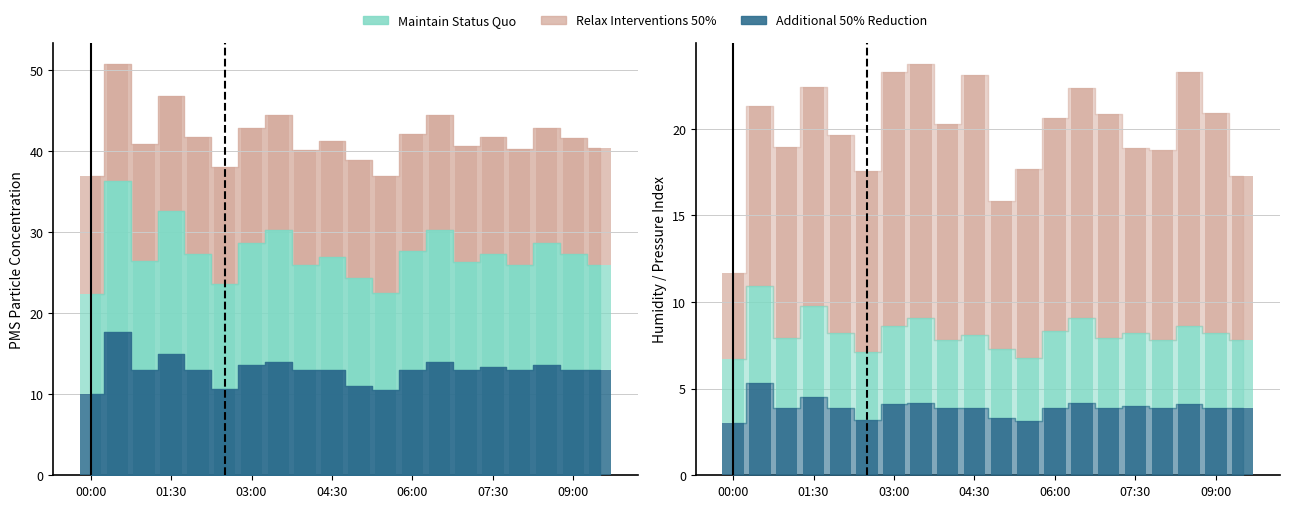

What value does the Relax Interventions 50% series have at 16?

11.0